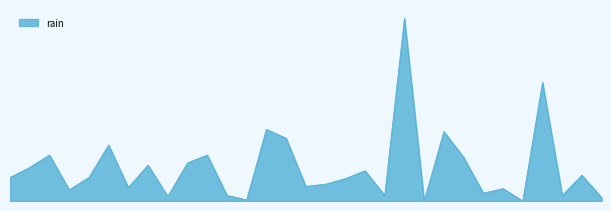

What is the difference between the second highest and second lowest values?

21.2